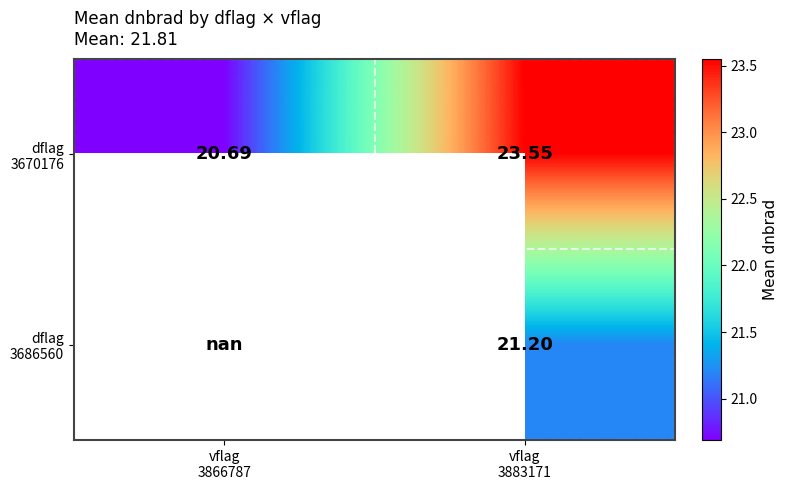

Count the dflag 3670176 values in the range 20 to 23.

1